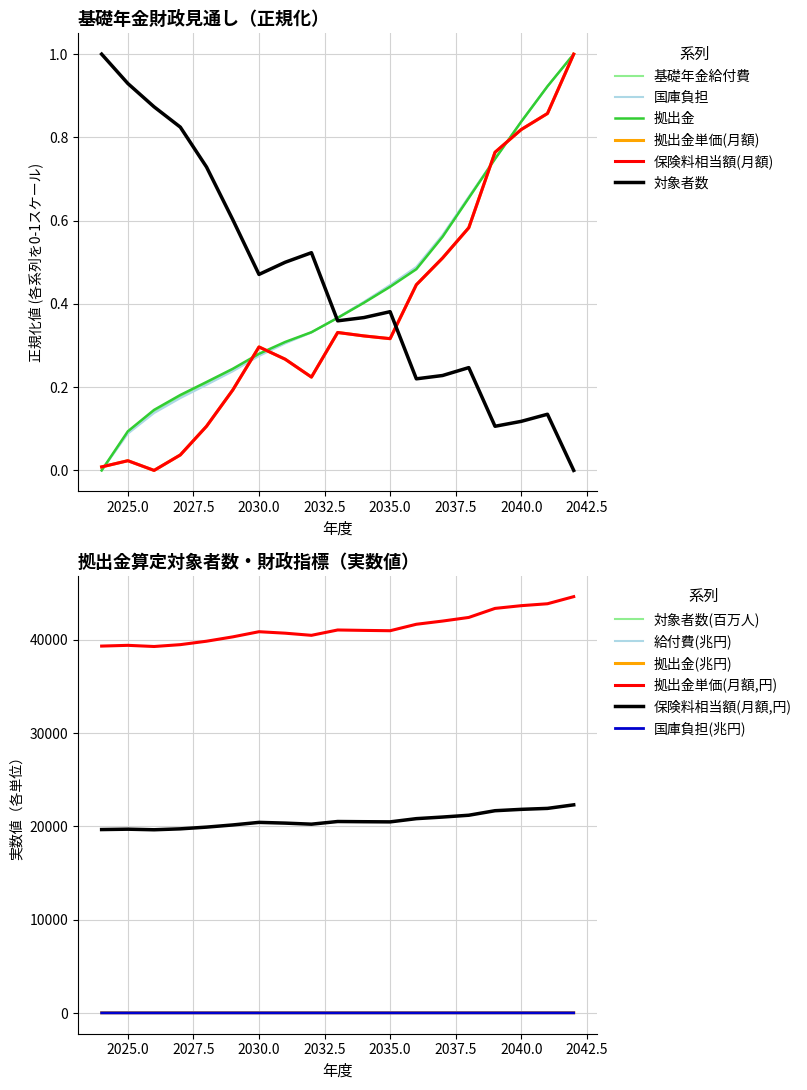

True or false: 拠出金(兆円) and 保険料相当額月額(円/2004価格) cross at least once.

False